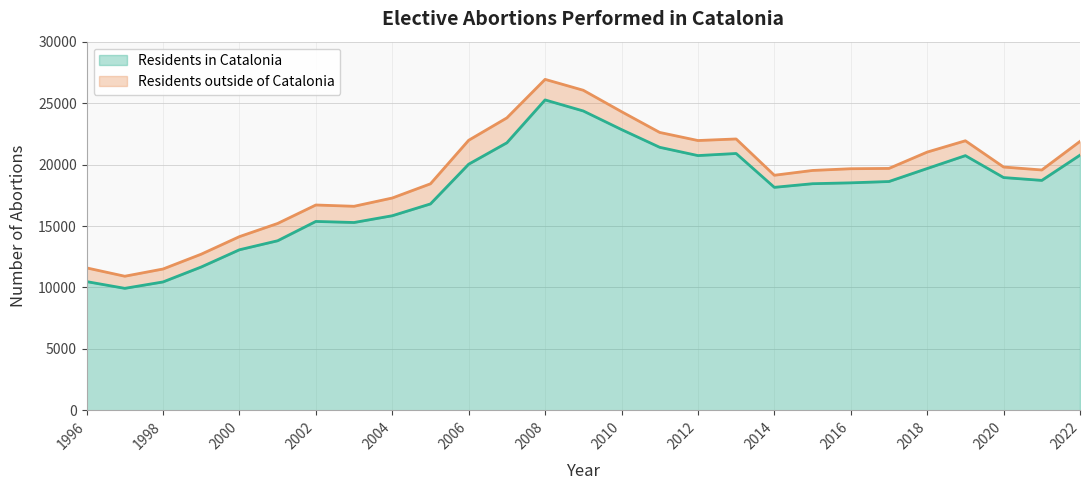

What is the value of the 26th point from the left?

18712